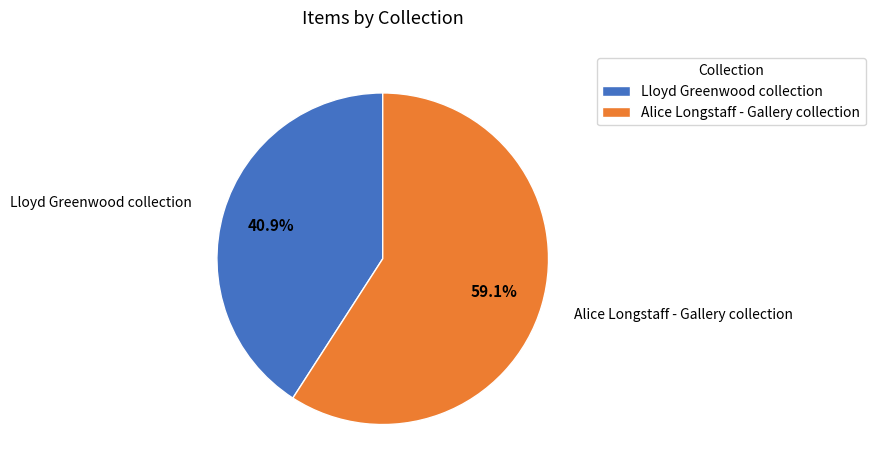

To the nearest percent, what percentage of the pie is Alice Longstaff - Gallery collection?

59%